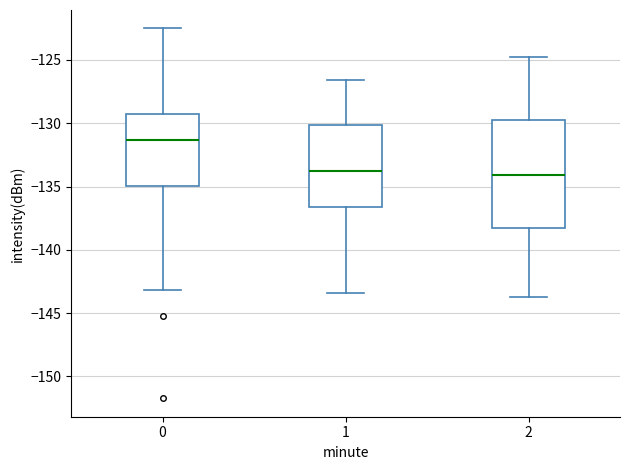

Reading left to right, transcribe this box plot: for each box, give where its median line is, the range the box spans, and where its two whiskers end, as read against the y-axis. The values are not printed on the chart, so give them approximately, as read against the axis.

0: median -131.5, box -135.0 to -129.5, whiskers -143.0 to -122.5
1: median -134.0, box -136.5 to -130.0, whiskers -143.5 to -126.5
2: median -134.0, box -138.5 to -129.5, whiskers -143.5 to -125.0